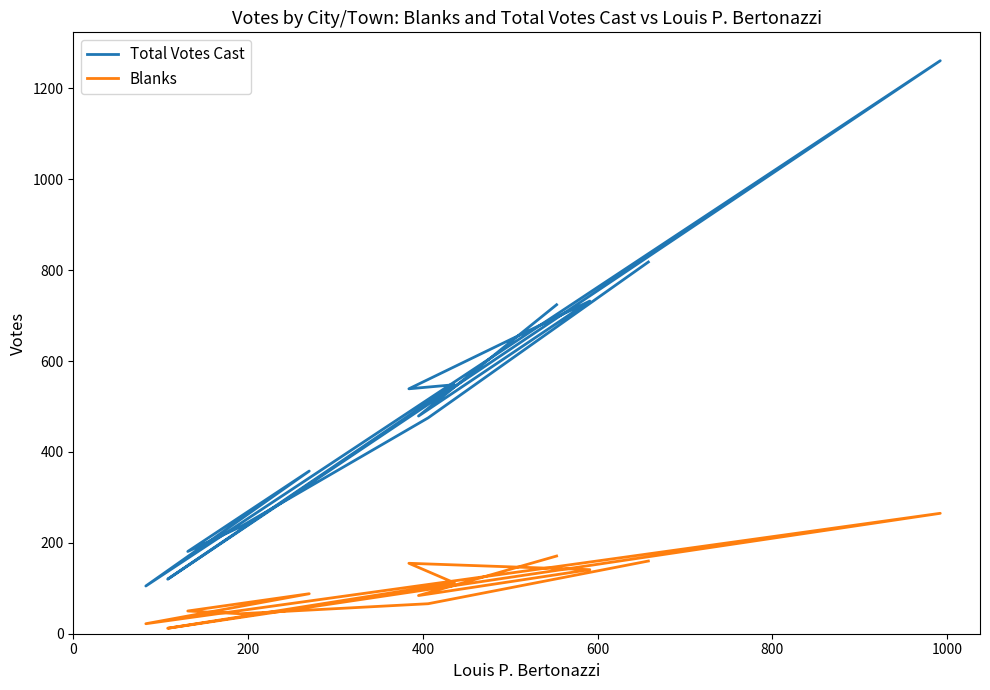

True or false: Total Votes Cast has more than 0 interior local peaks.

True